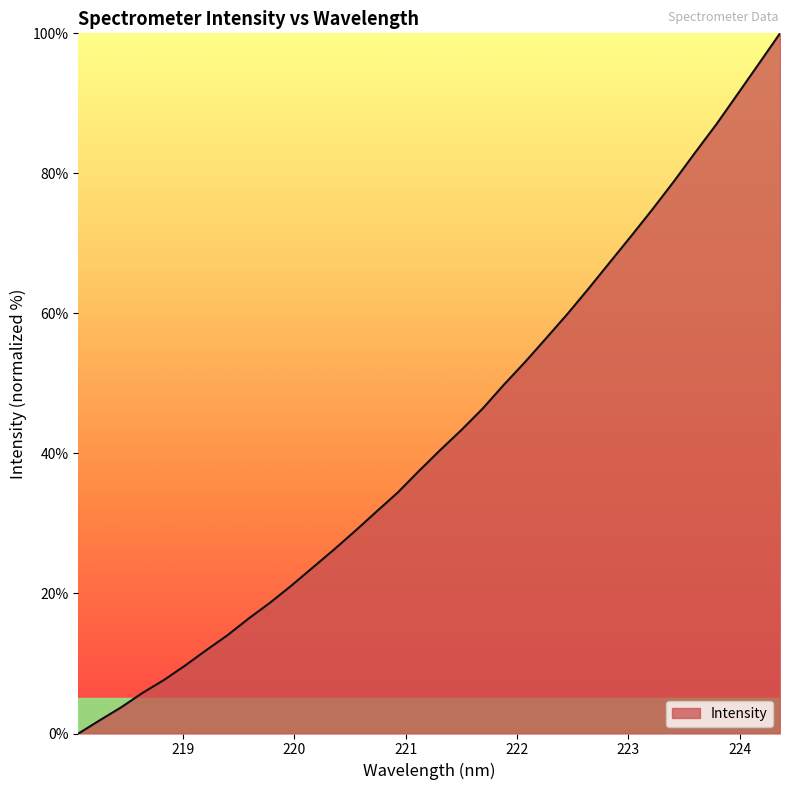

What is the greatest value displayed?

100.0